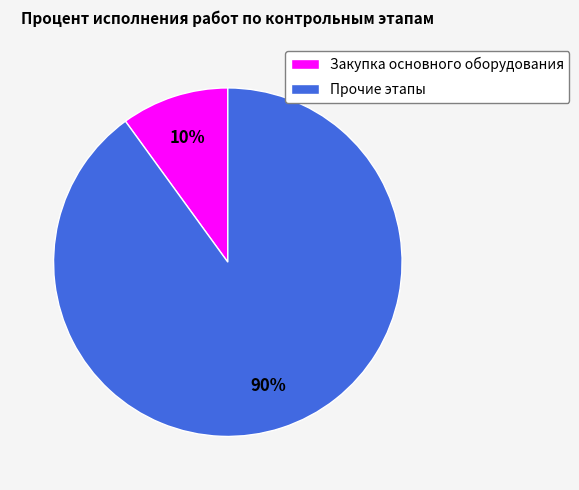

Rank the categories by value from highest to lowest.

Прочие этапы, Закупка основного оборудования